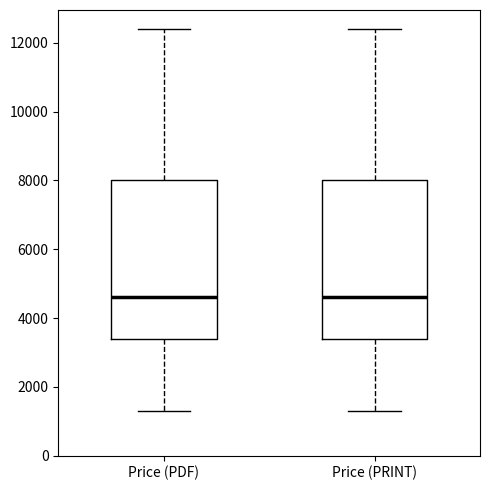

Reading left to right, transcribe this box plot: for each box, give where its median line is, the range the box spans, and where its two whiskers end, as read against the y-axis. The values are not printed on the chart, so give them approximately, as read against the axis.

Price (PDF): median 4600, box 3400 to 8000, whiskers 1400 to 12400
Price (PRINT): median 4600, box 3400 to 8000, whiskers 1400 to 12400